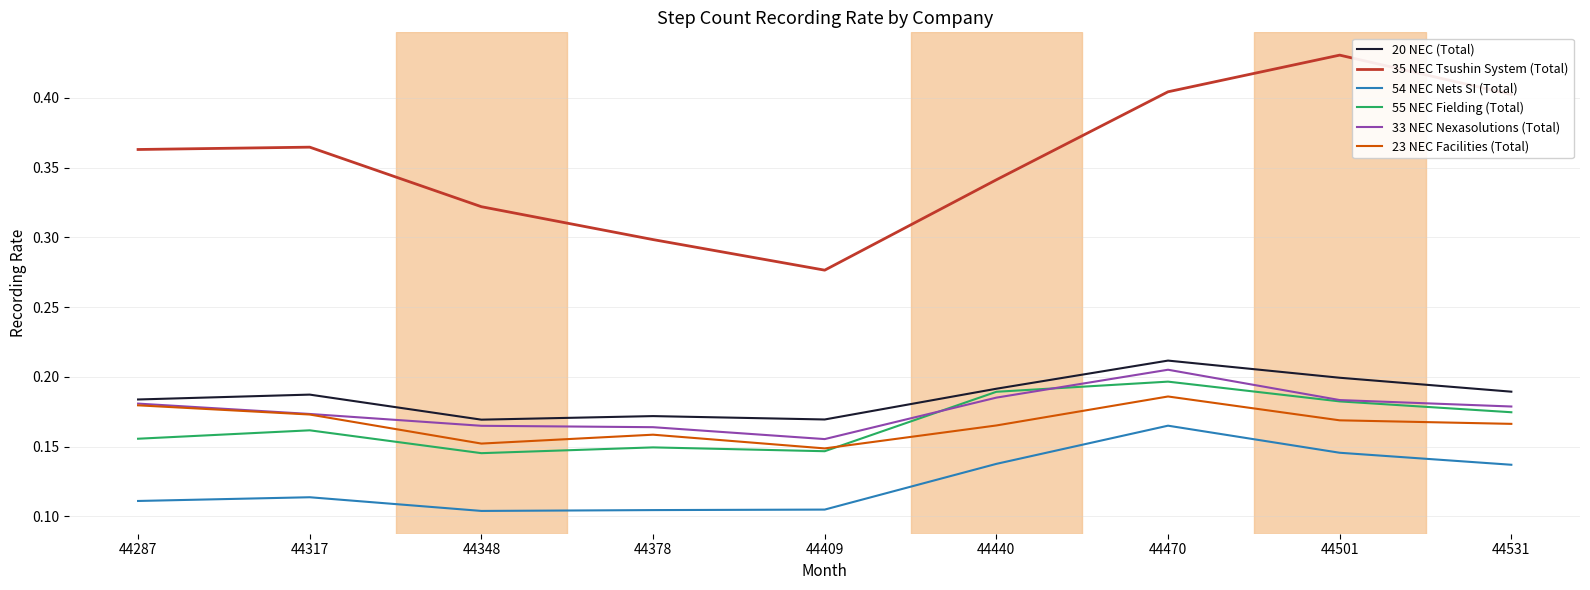

Which series has the largest total across all categories?

35 NEC Tsushin System (Total)